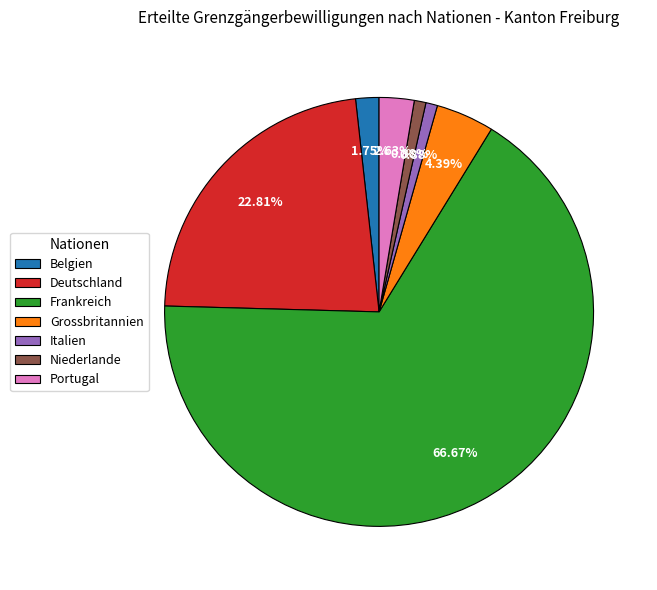

To the nearest percent, what percentage of the pie is Niederlande?

1%